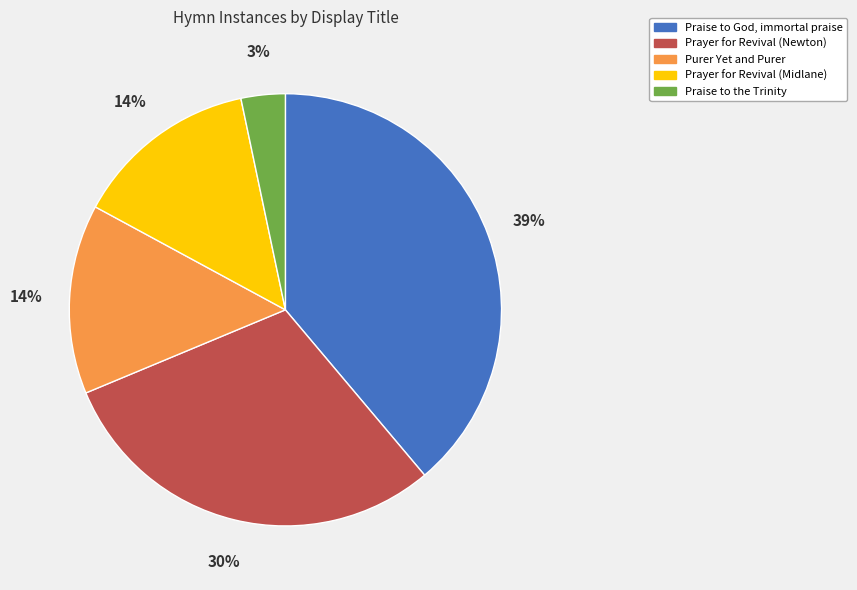

Between Prayer for Revival (Newton) and Praise to God, immortal praise, which is larger?

Praise to God, immortal praise